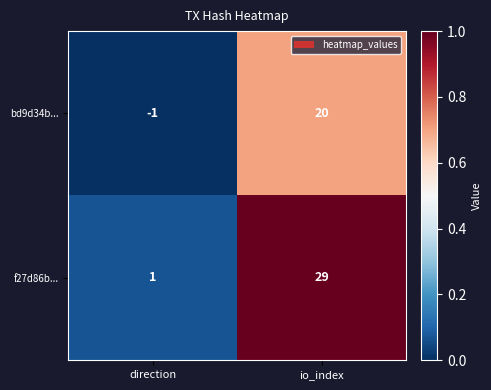

Which series has the largest range (max minus min)?

f27d86b...